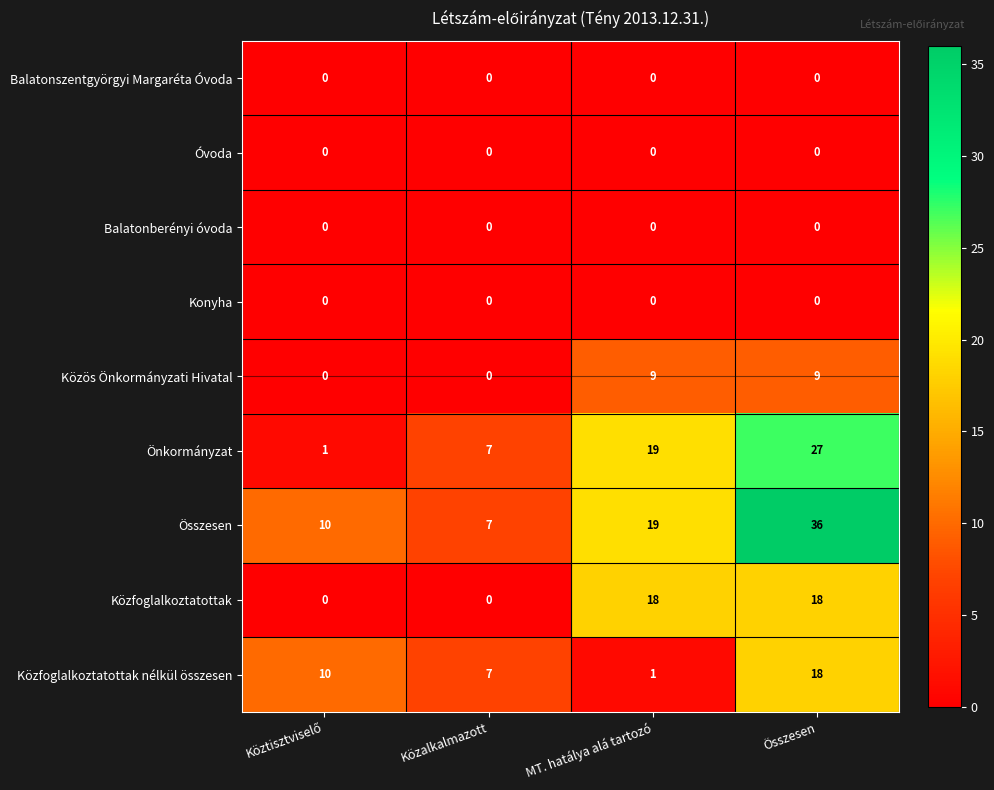

At how many categories does at least one series exceed 4?

4